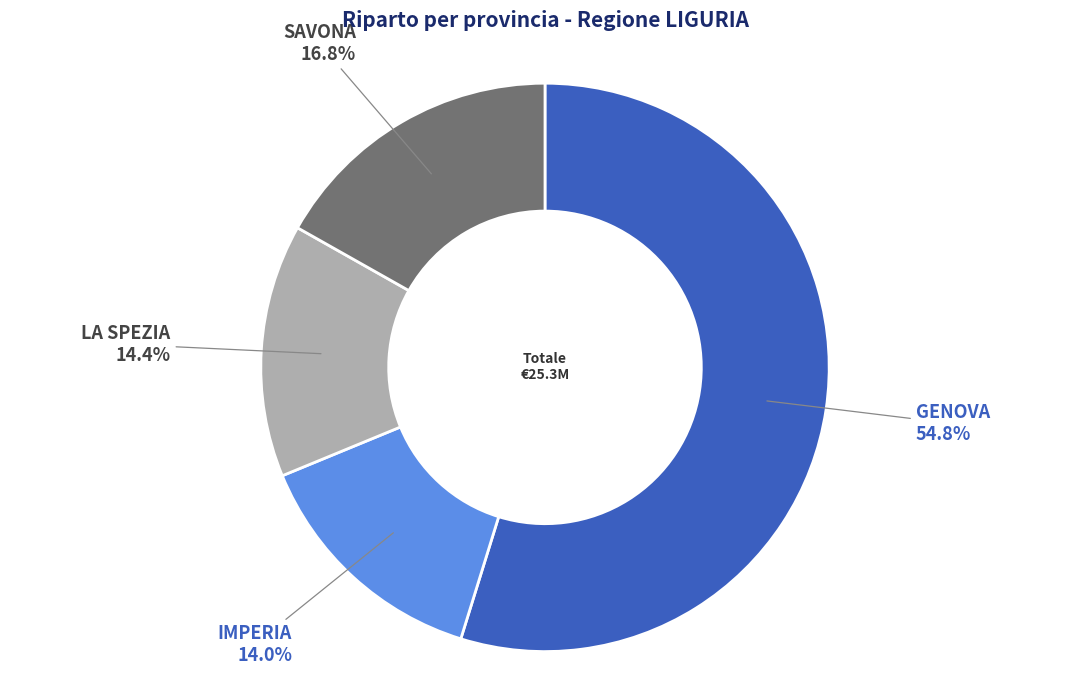

Does any single category account for the majority?

Yes